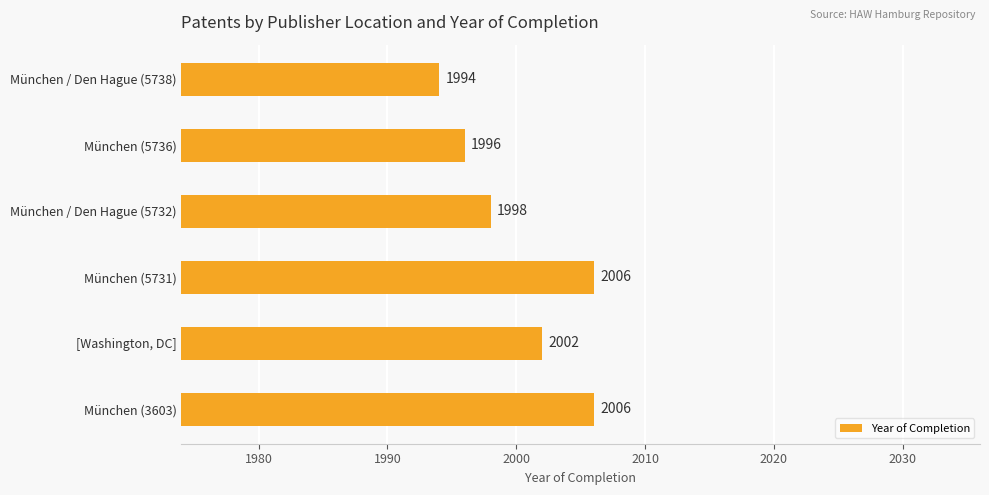

Which label corresponds to the smallest value in the chart?

München / Den Hague (5738)